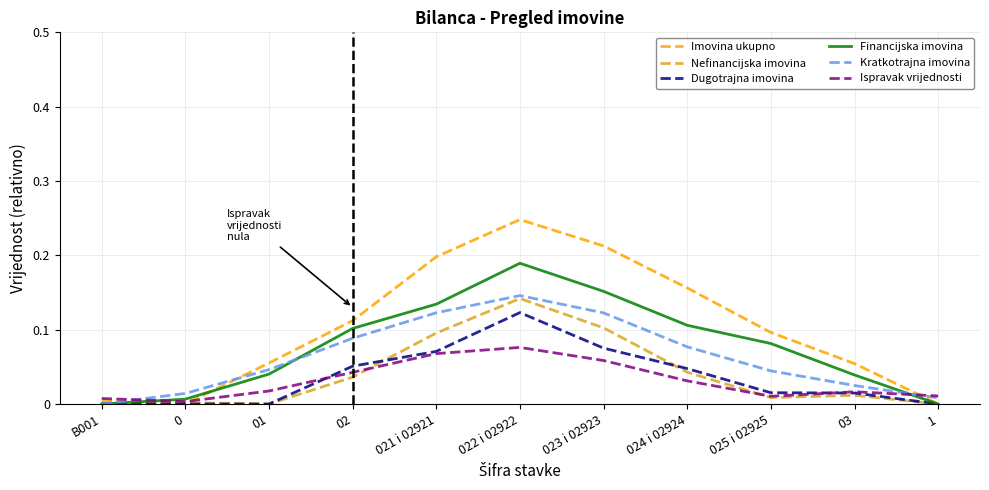

How many interior local peaks does the Imovina ukupno series have?

1